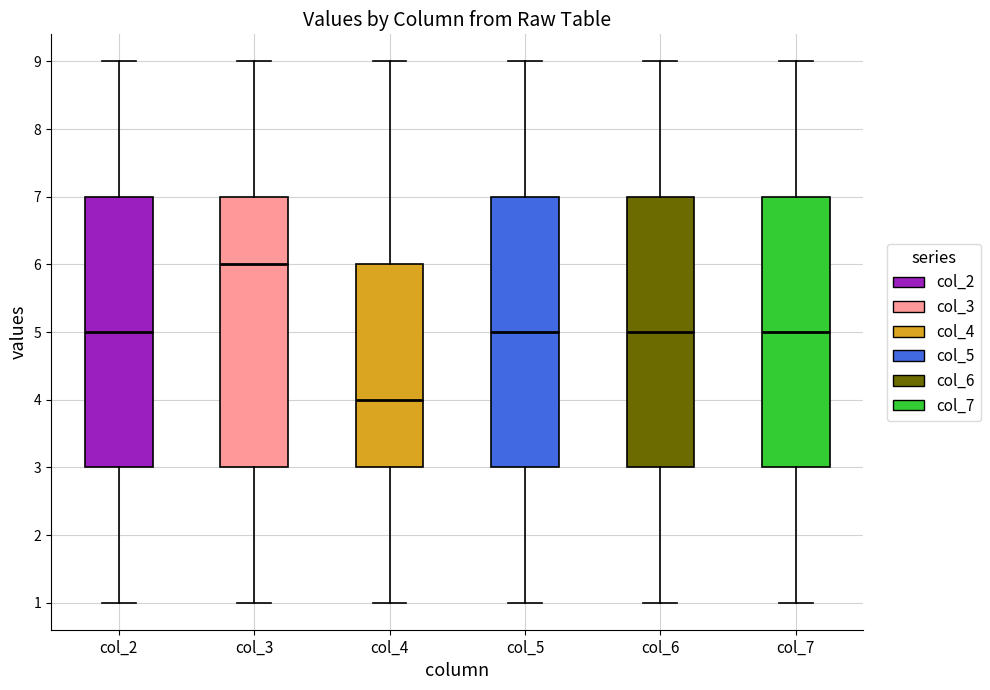

Where does the lower whisker of the box for col_3 end on the y-axis? The values are not printed on the chart, so give them approximately, as read against the axis.

1